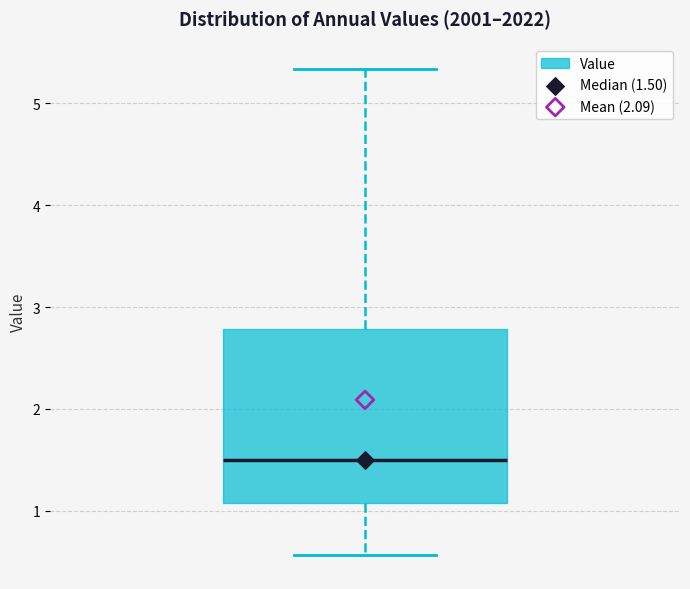

Where is the upper edge of the box on the y-axis? The values are not printed on the chart, so give them approximately, as read against the axis.

2.8